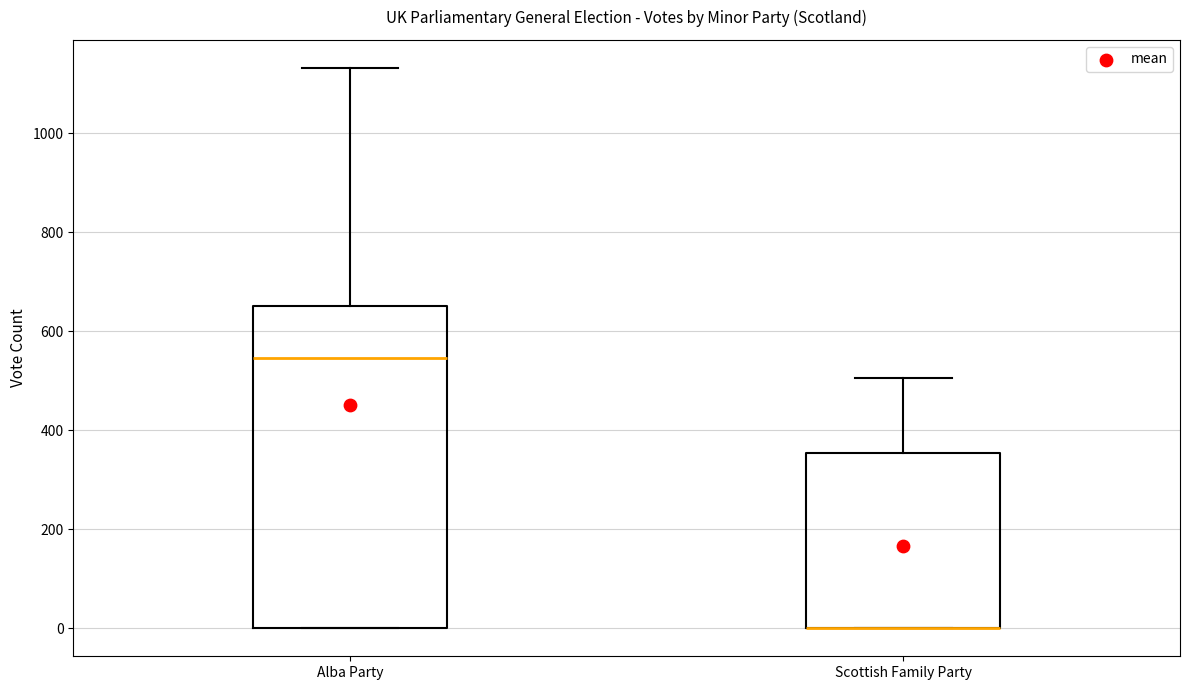

Reading left to right, read every box against the y-axis: the position of its median line, the range the box covers, and the ends of its whiskers. The values are not printed on the chart, so give them approximately, as read against the axis.

Alba Party: median 540, box 0 to 660, whiskers 0 to 1140
Scottish Family Party: median 0 (drawn on the box's lower edge), box 0 to 360, whiskers 0 to 500